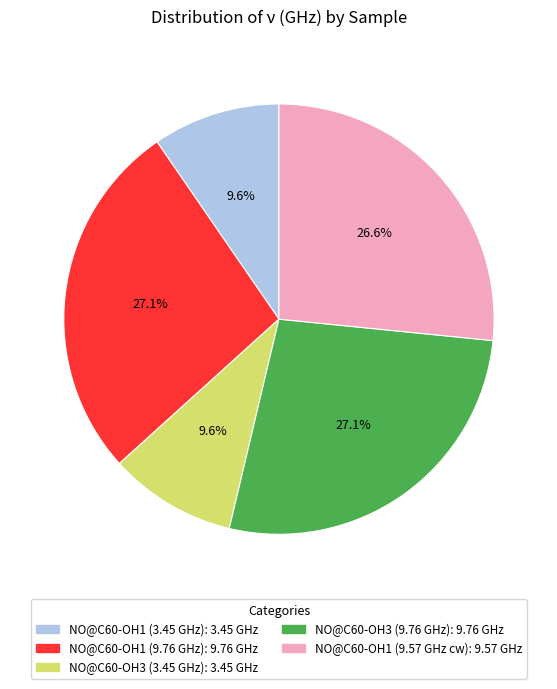

How many segments does this pie chart have?

5